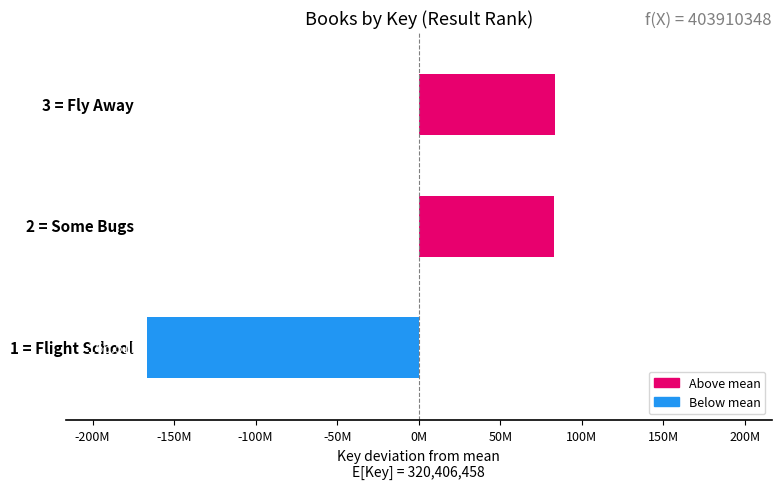

Does the chart contain any negative values?

Yes